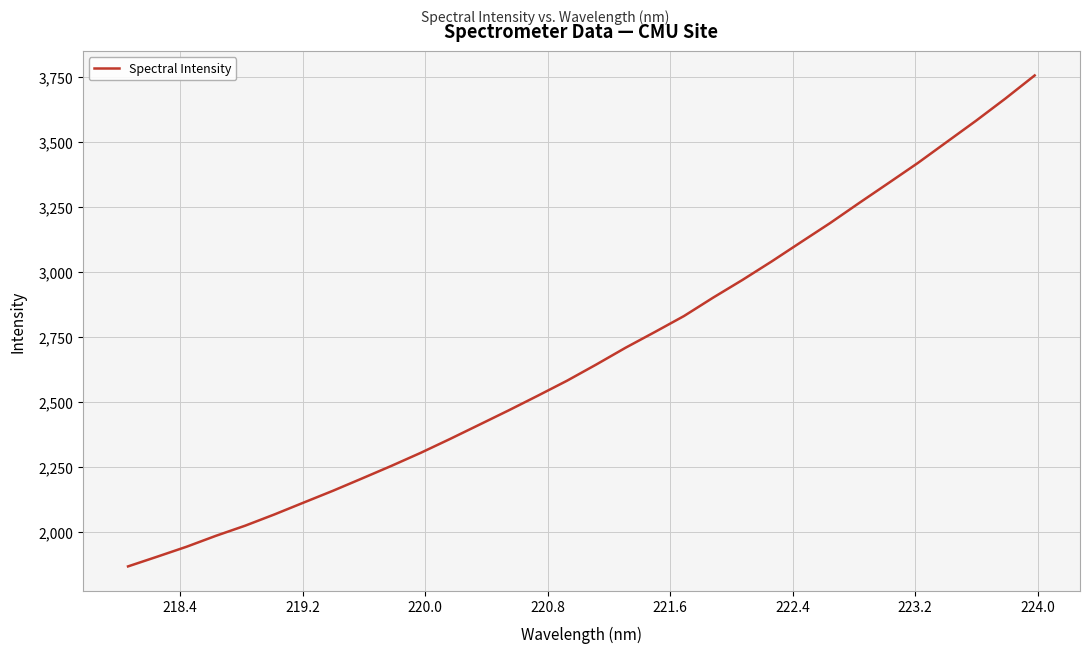

What is the maximum value shown in the chart?

3757.1